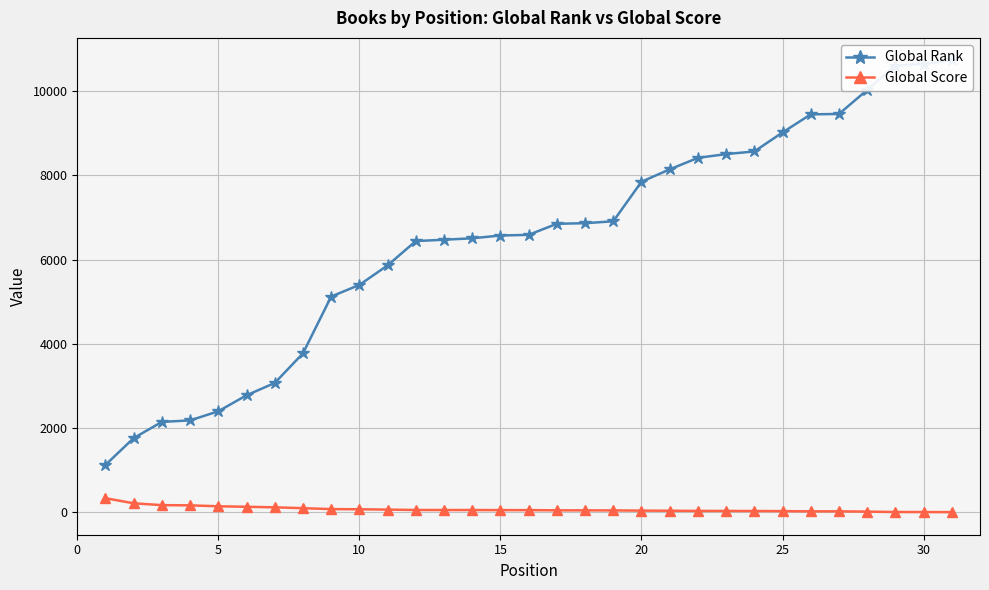

How many values in the Global Score series are below 56?

15